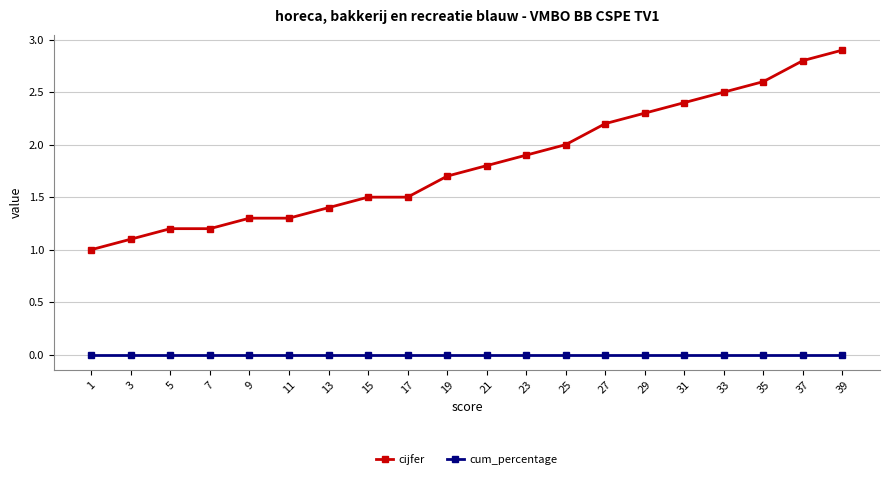

What is the value of the cijfer point at the 15th from the left?

2.3